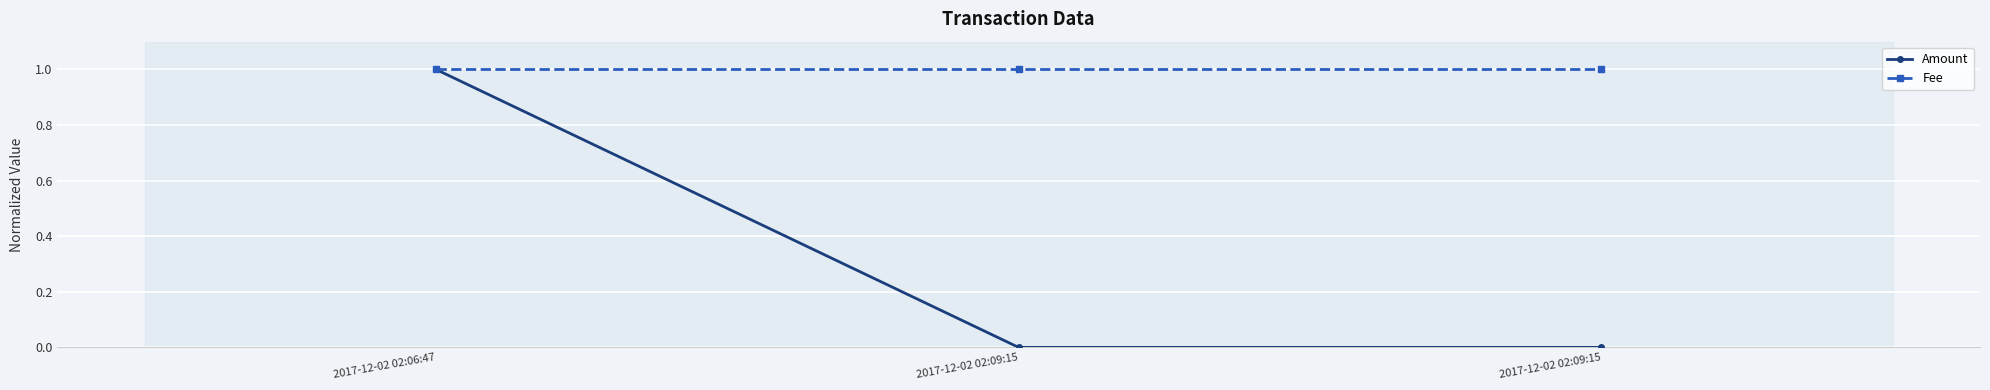

At how many categories does at least one series exceed 0?

3